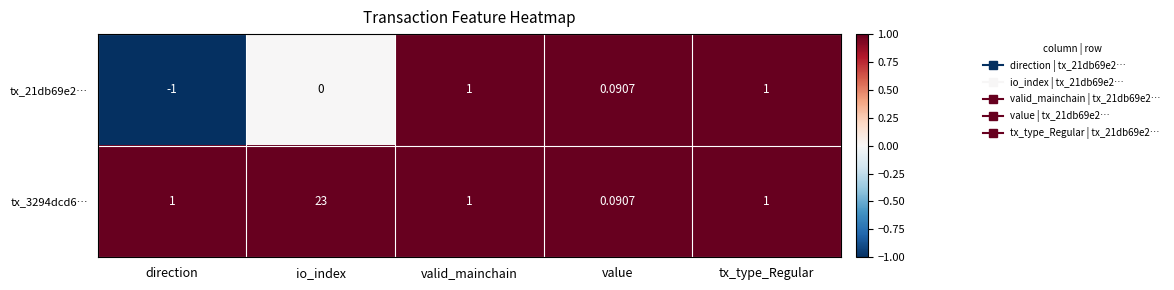

Rank the series by their average value, from lowest to highest.

tx_21db69e2…, tx_3294dcd6…